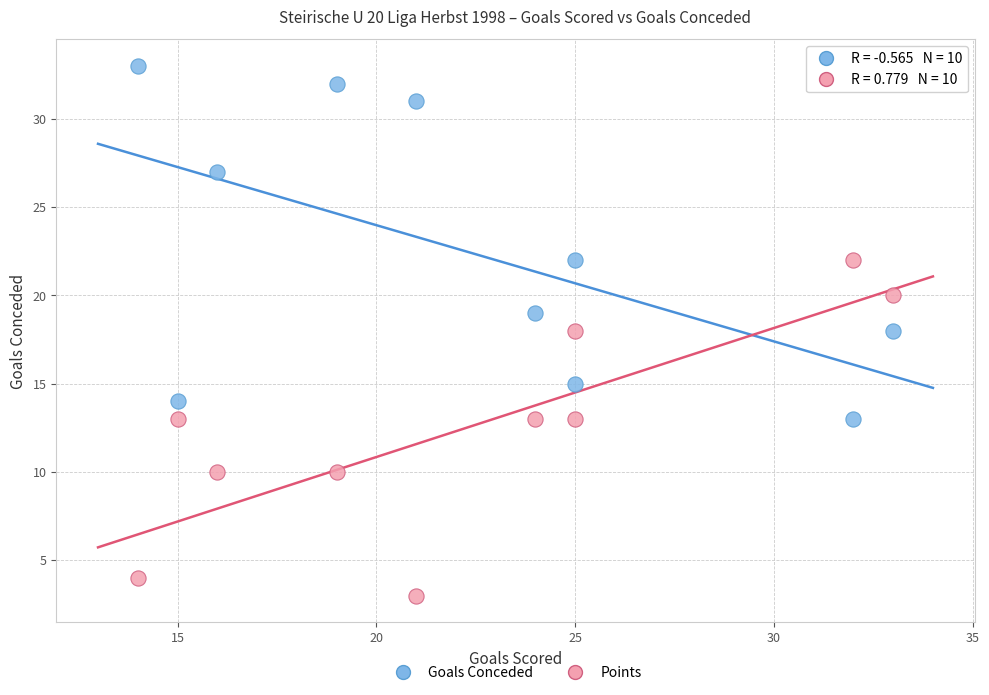

Across all data points, what is the range of Y values (max minus min)?

30